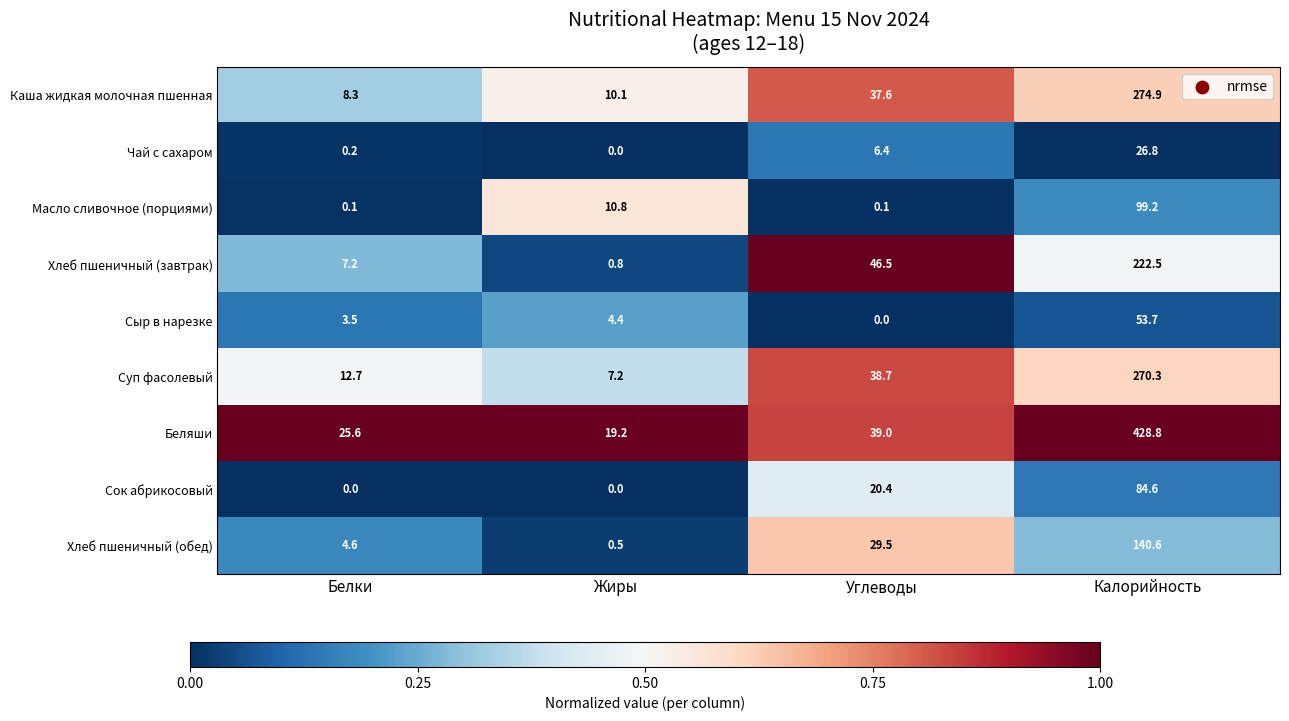

Which series has the largest total across all categories?

Беляши